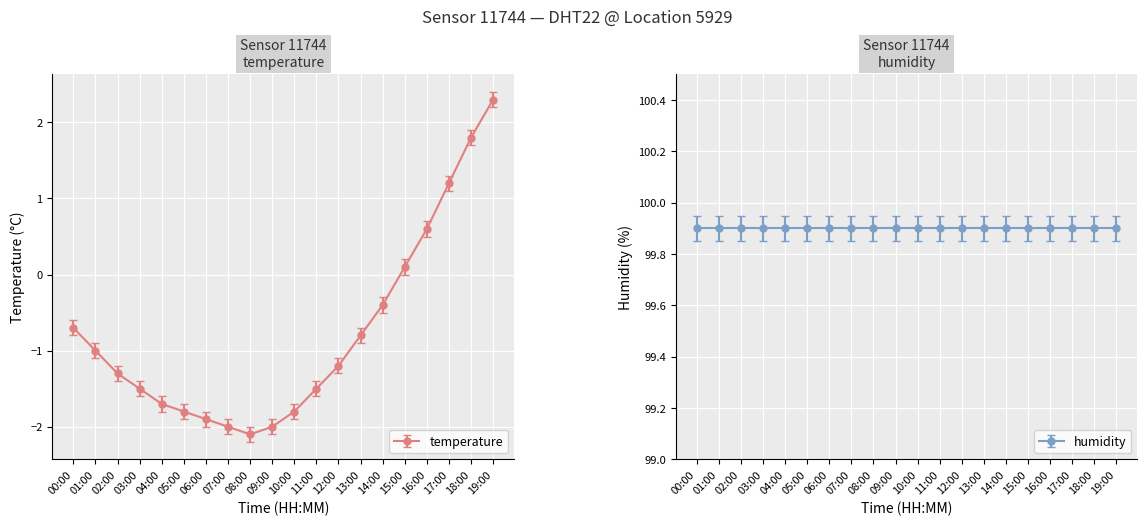

Where does the data first go above -1?

00:00